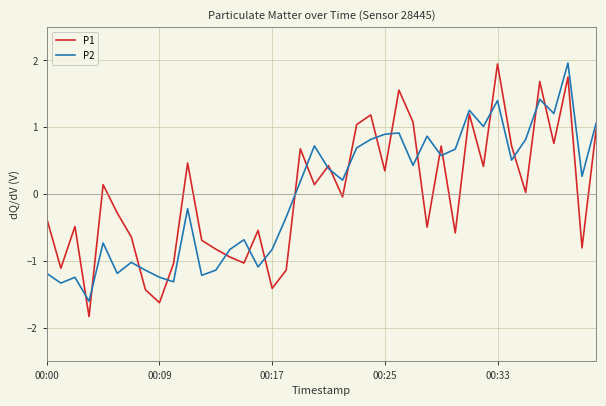

Which series has the widest spread of values?

P1